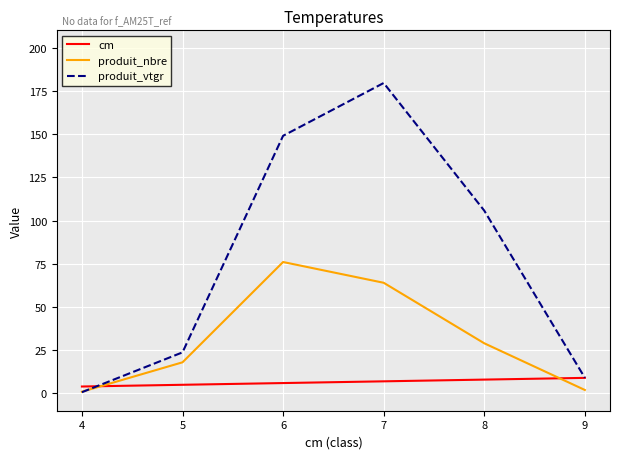

Which series changed the most between 7 and 9?

produit_vtgr